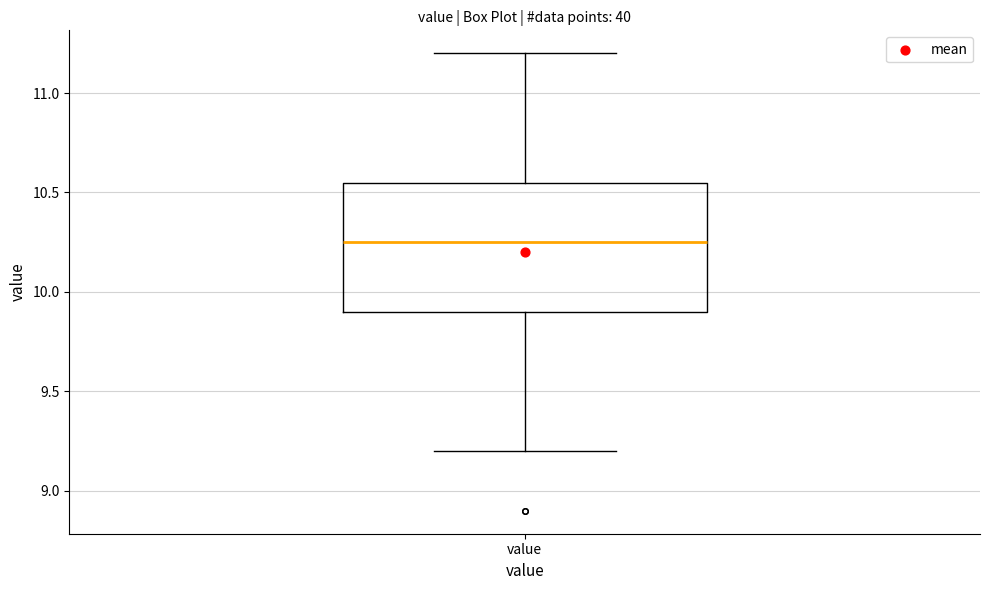

Transcribe this box plot: give where the median line is, the range the box spans, and where the two whiskers end, as read against the y-axis. The values are not printed on the chart, so give them approximately, as read against the axis.

median 10.25, box 9.90 to 10.55, whiskers 9.20 to 11.20